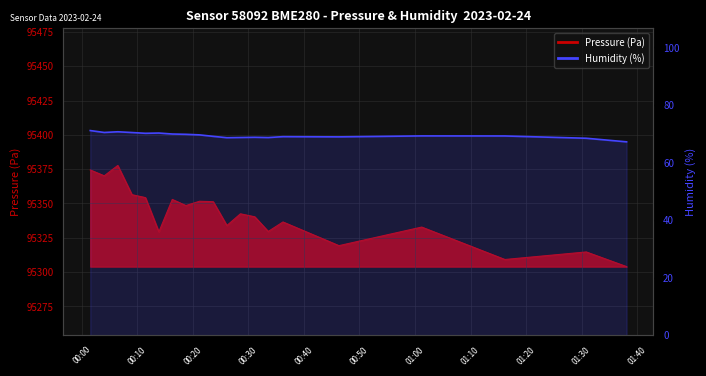

At which category does the chart reach its peak across all series?

00:00